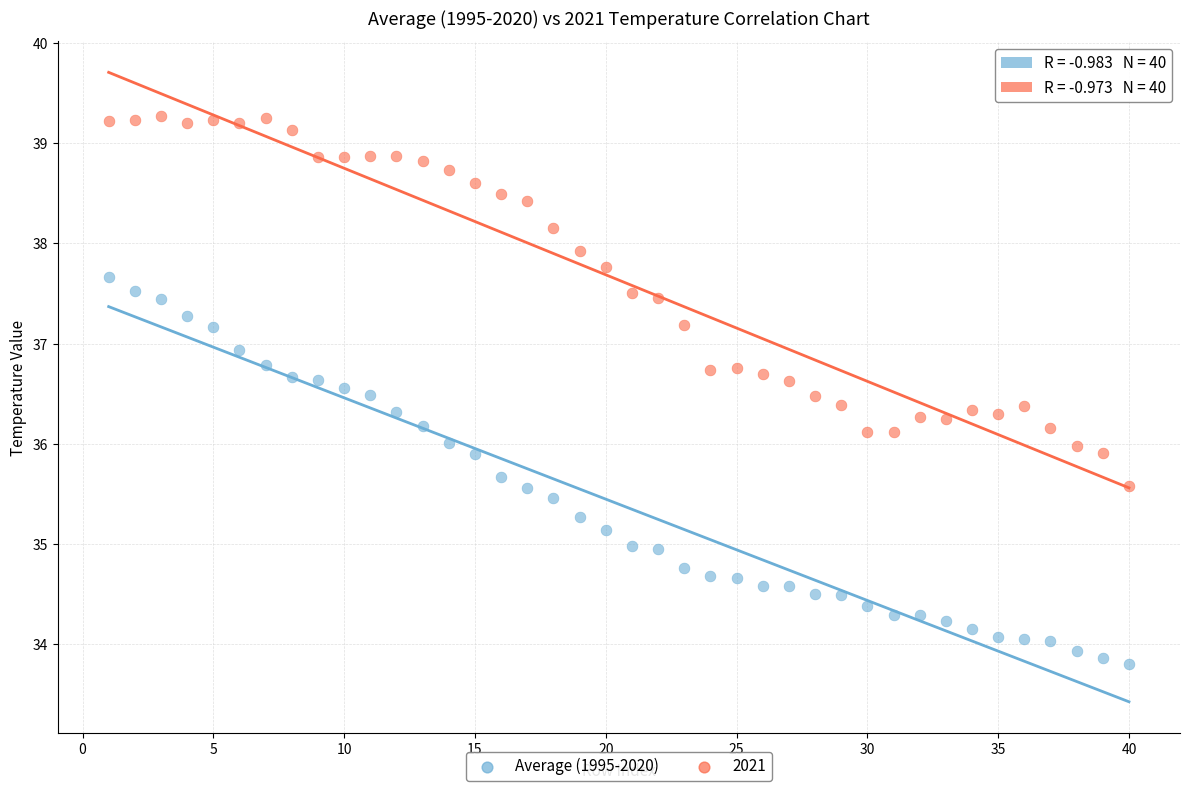

What is the X range (max minus min) for the scatter plot?

39.0